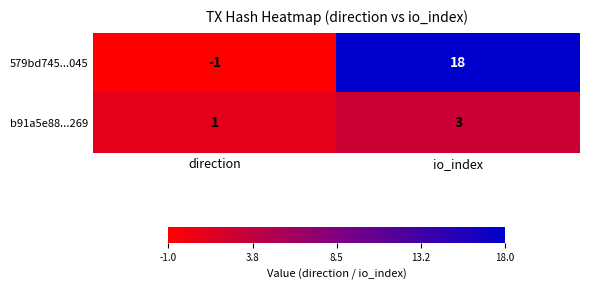

Reading right to left, extract all data points from this chart.

579bd745...045: 18	-1
b91a5e88...269: 3	1